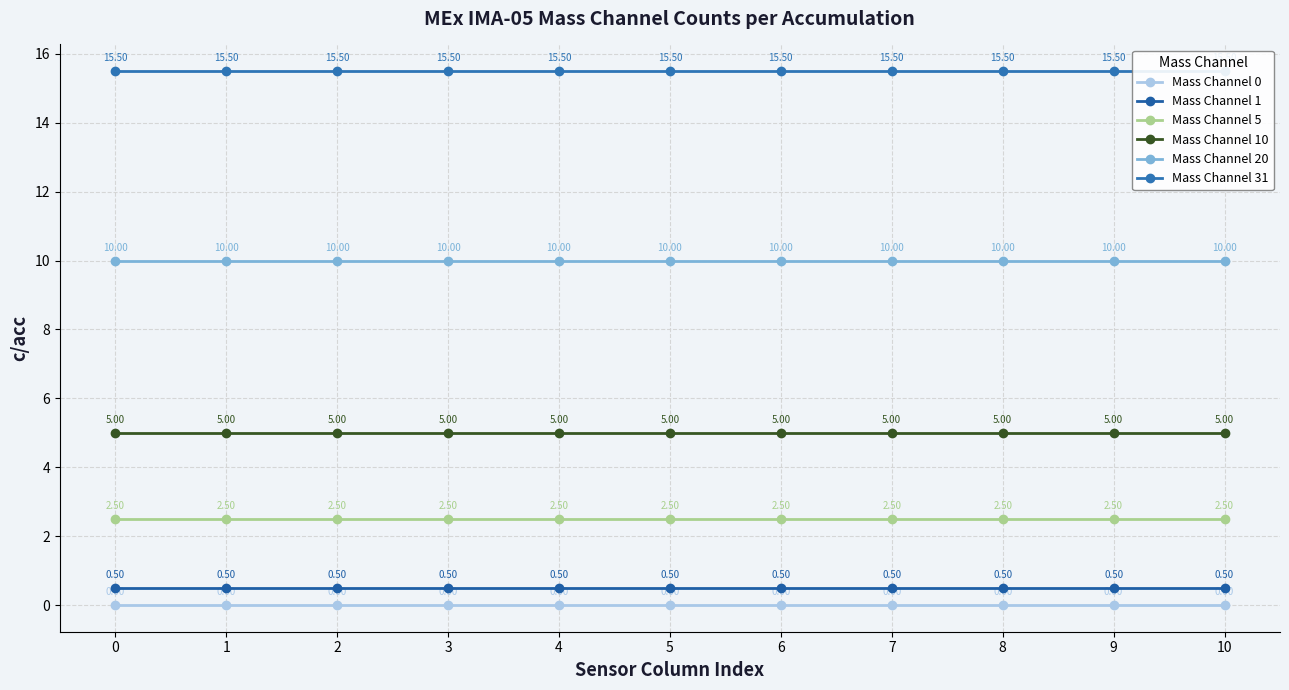

Rank the series by their maximum value, from highest to lowest.

Mass Channel 31, Mass Channel 20, Mass Channel 10, Mass Channel 5, Mass Channel 1, Mass Channel 0